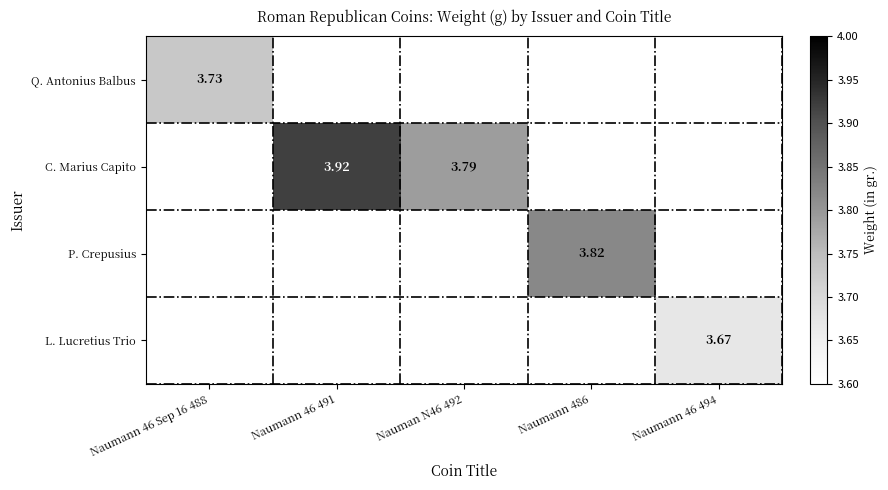

Which category has the lowest value across all series?

Naumann 46 494